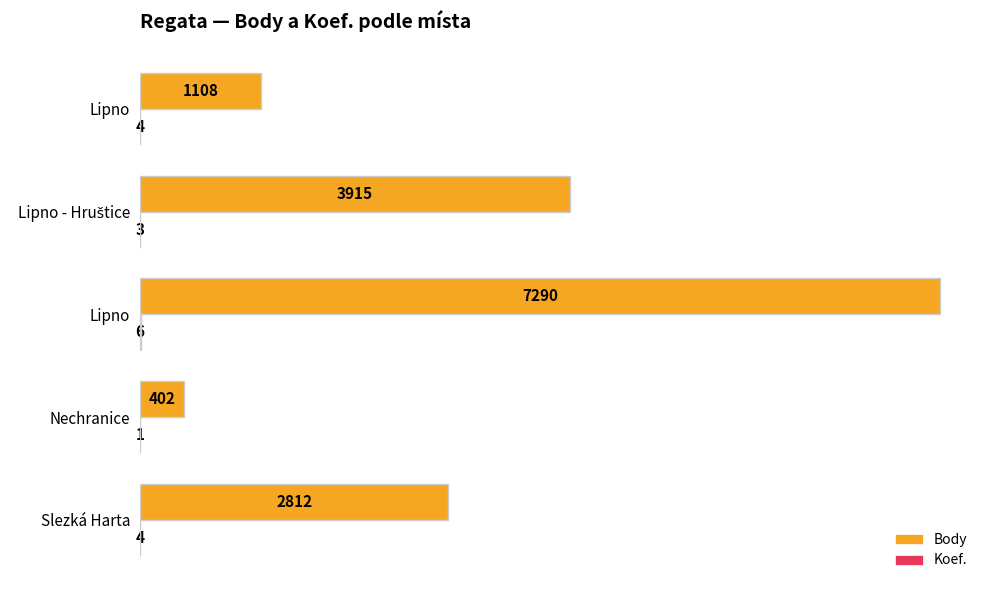

What is the sum of all Body values?

15527